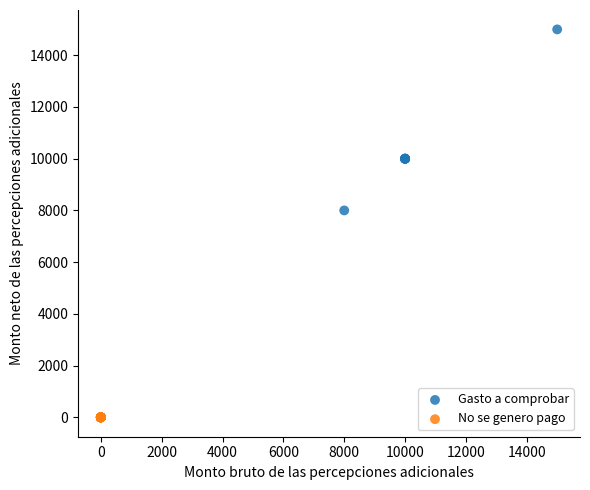

Which series contains the lowest Y value?

No se genero pago